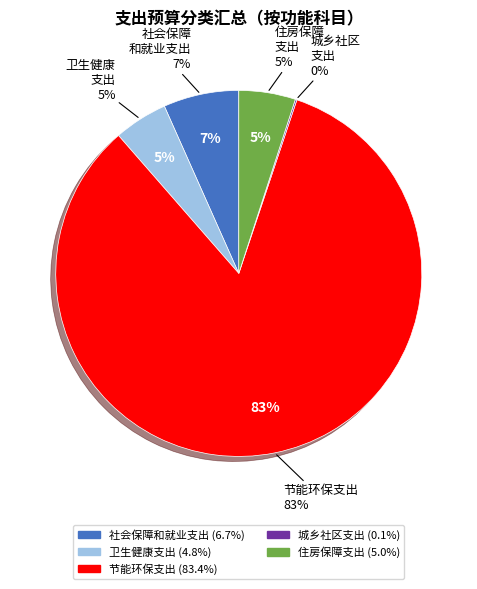

Count the number of slices in the pie.

5